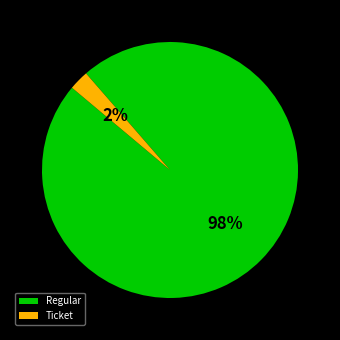

Which category accounts for the majority?

Regular